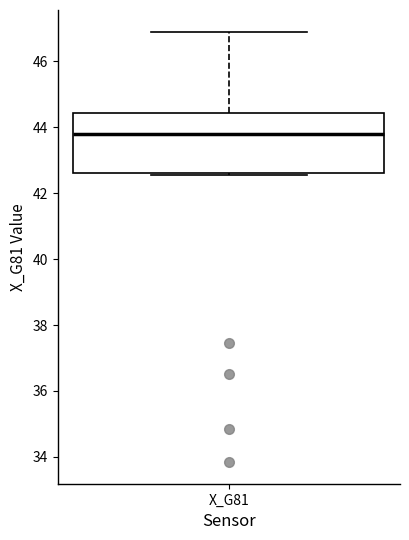

Read this box plot against the y-axis: the position of the median line, the range covered by the box, and the ends of both whiskers. The values are not printed on the chart, so give them approximately, as read against the axis.

median 43.8, box 42.6 to 44.4, whiskers 42.6 to 47.0